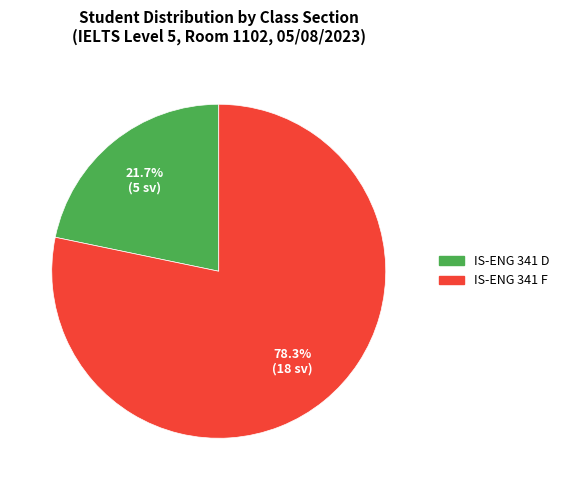

What percentage is the IS-ENG 341 D slice, to the nearest percent?

22%